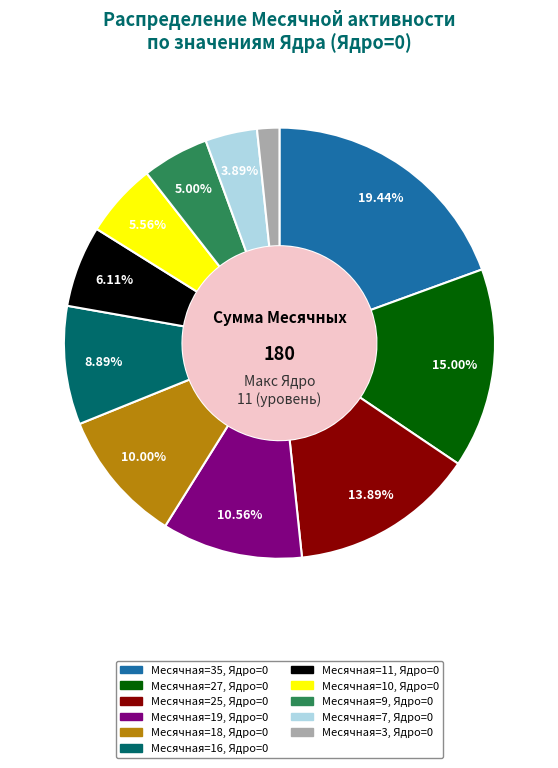

Does any single category account for the majority?

No